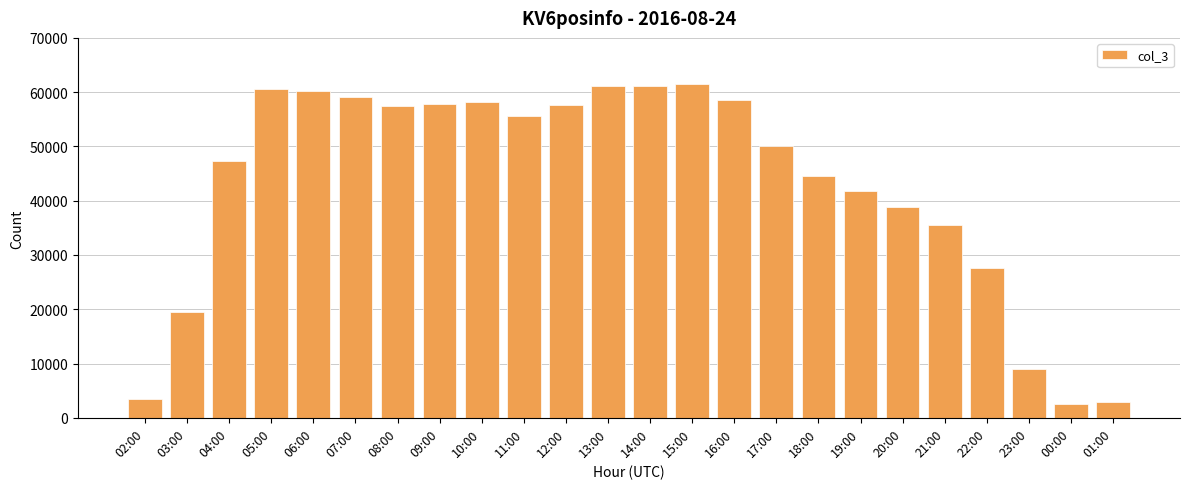

What is the smallest value displayed?

2549